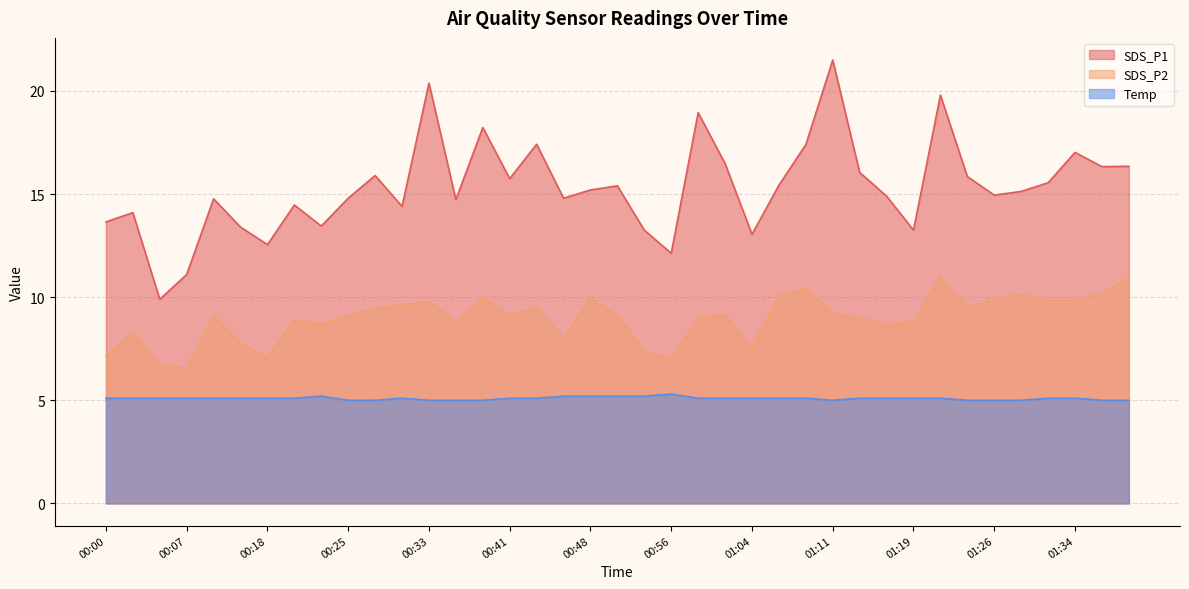

What is the difference between the maximum and minimum values in the SDS_P2 series?

4.4